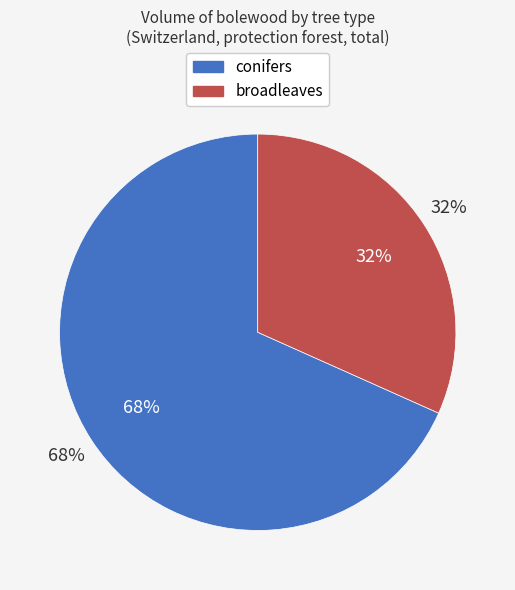

True or false: broadleaves accounts for 32% of the total.

True